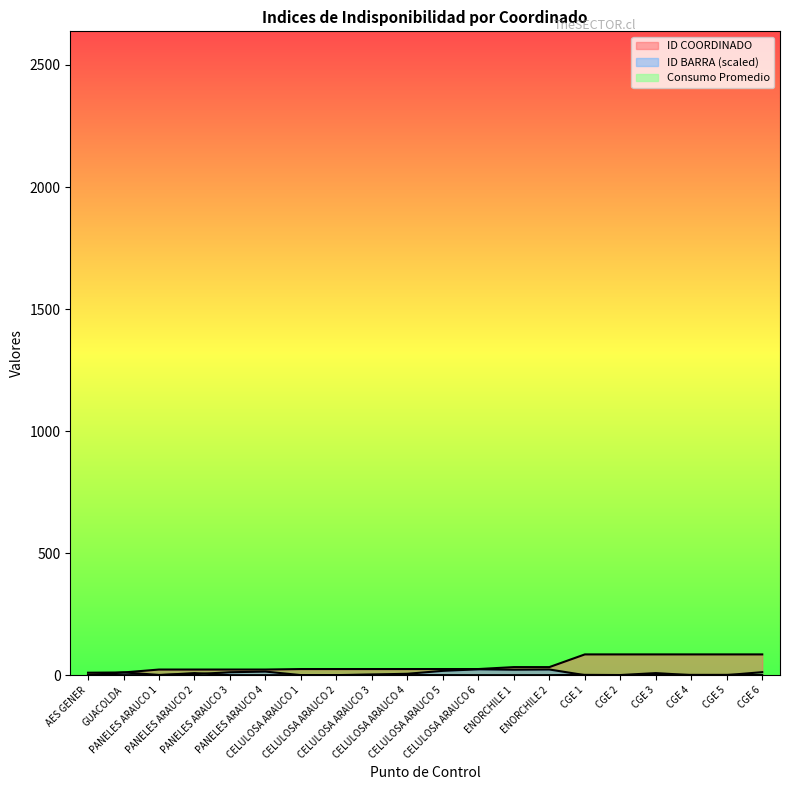

Reading left to right, list all the values displayed in this chart.

ID COORDINADO: AES GENER=10.0	GUACOLDA=11.0	PANELES ARAUCO 1=23.0	PANELES ARAUCO 2=23.0	PANELES ARAUCO 3=23.0	PANELES ARAUCO 4=23.0	CELULOSA ARAUCO 1=25.0	CELULOSA ARAUCO 2=25.0	CELULOSA ARAUCO 3=25.0	CELULOSA ARAUCO 4=25.0	CELULOSA ARAUCO 5=25.0	CELULOSA ARAUCO 6=25.0	ENORCHILE 1=33.0	ENORCHILE 2=33.0	CGE 1=85.0	CGE 2=85.0	CGE 3=85.0	CGE 4=85.0	CGE 5=85.0	CGE 6=85.0
ID BARRA: AES GENER=0.1	GUACOLDA=11.2	PANELES ARAUCO 1=1.0	PANELES ARAUCO 2=4.0	PANELES ARAUCO 3=11.9	PANELES ARAUCO 4=14.7	CELULOSA ARAUCO 1=0.1	CELULOSA ARAUCO 2=0.2	CELULOSA ARAUCO 3=2.6	CELULOSA ARAUCO 4=5.7	CELULOSA ARAUCO 5=17.6	CELULOSA ARAUCO 6=24.0	ENORCHILE 1=22.3	ENORCHILE 2=23.1	CGE 1=0.1	CGE 2=0.3	CGE 3=1.1	CGE 4=1.2	CGE 5=1.2	CGE 6=1.2
Consumo Promedio: AES GENER=1.9	GUACOLDA=0.0	PANELES ARAUCO 1=0.0	PANELES ARAUCO 2=8.4	PANELES ARAUCO 3=0.0	PANELES ARAUCO 4=0.0	CELULOSA ARAUCO 1=0.0	CELULOSA ARAUCO 2=0.0	CELULOSA ARAUCO 3=1.1	CELULOSA ARAUCO 4=0.3	CELULOSA ARAUCO 5=0.2	CELULOSA ARAUCO 6=0.0	ENORCHILE 1=0.0	ENORCHILE 2=0.1	CGE 1=1.2	CGE 2=0.5	CGE 3=8.4	CGE 4=0.0	CGE 5=0.2	CGE 6=12.3